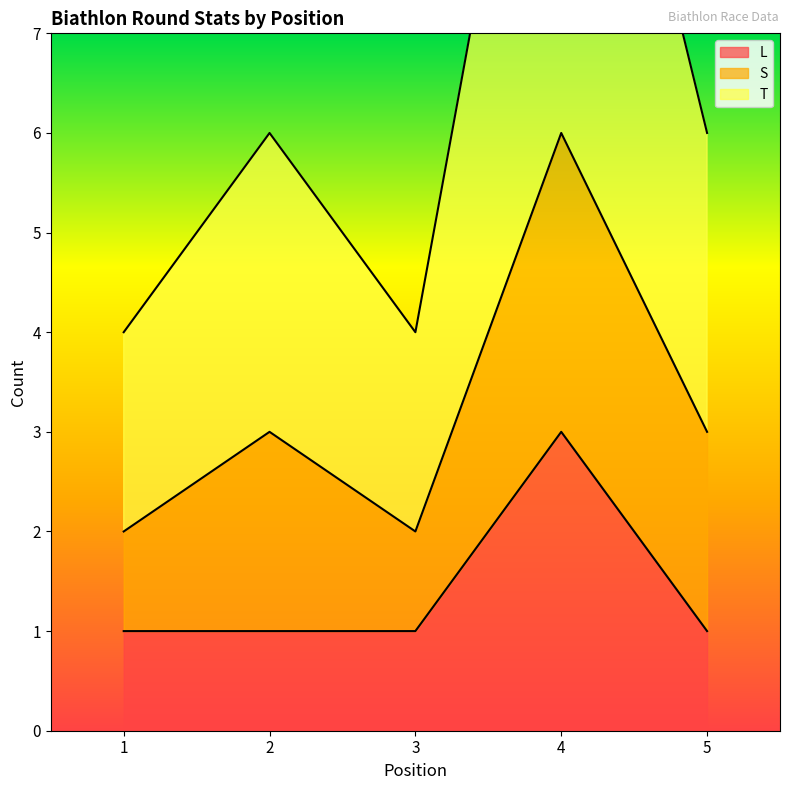

What is the difference between the second highest and minimum values in the T series?

1